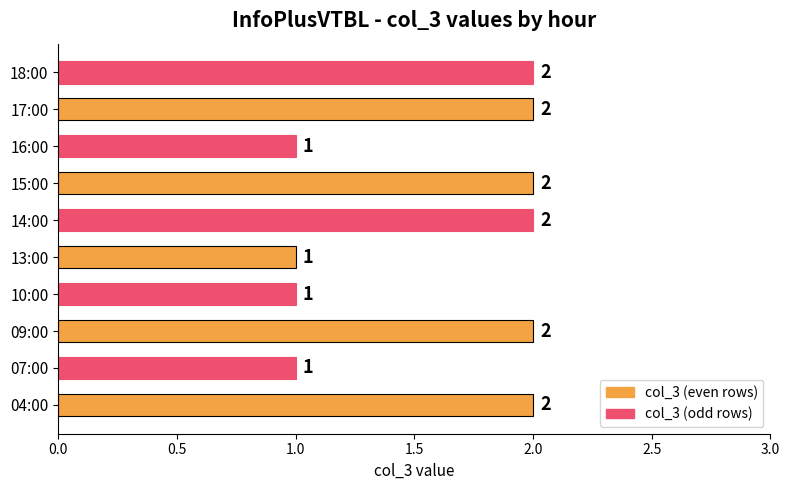

Does the chart contain stacked bars?

No